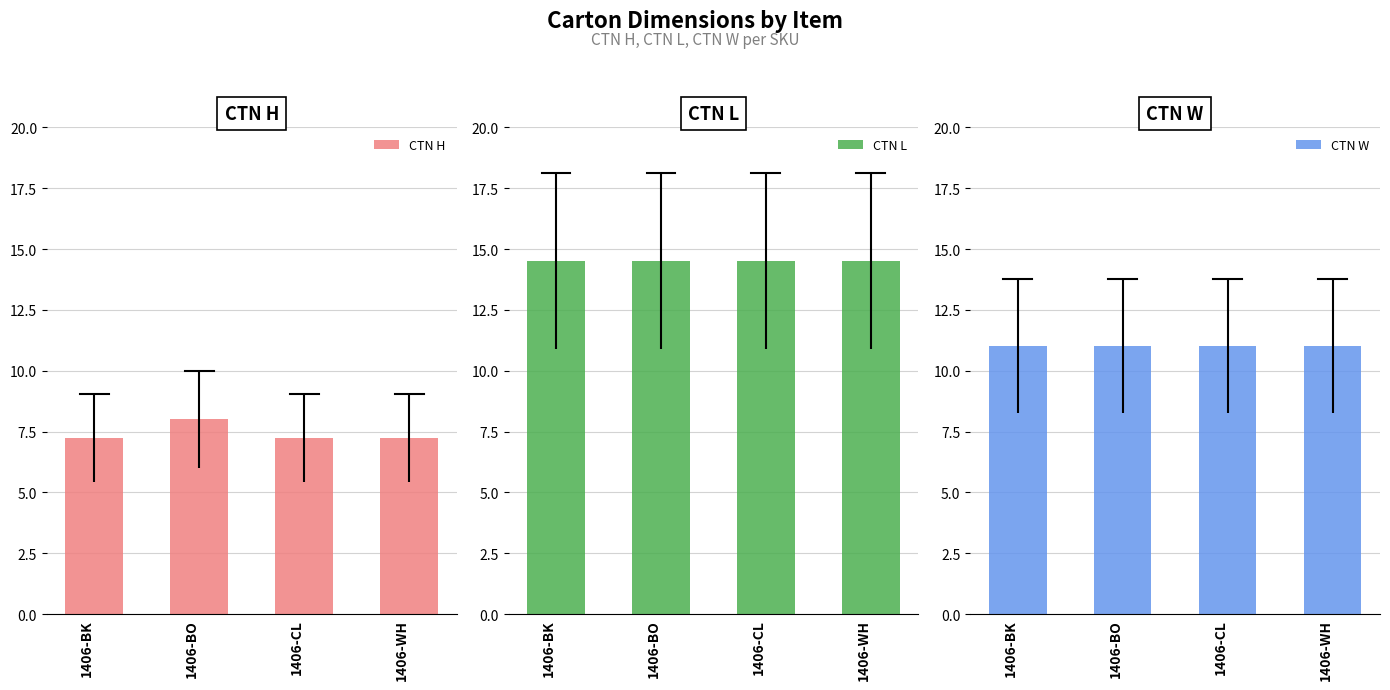

What is the total value across all series at 1406-BK?

32.8